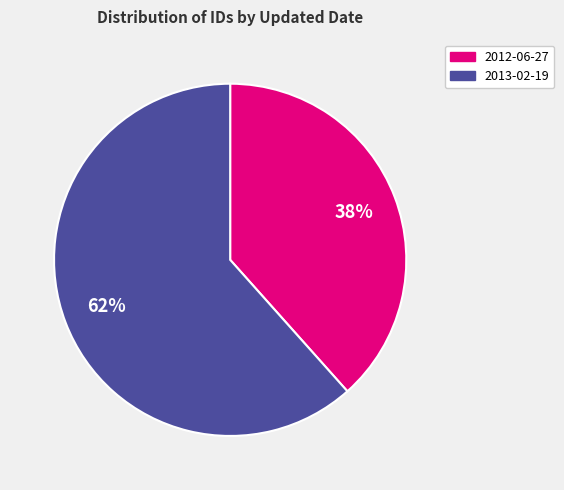

Does 2013-02-19 represent more than half of the total?

Yes